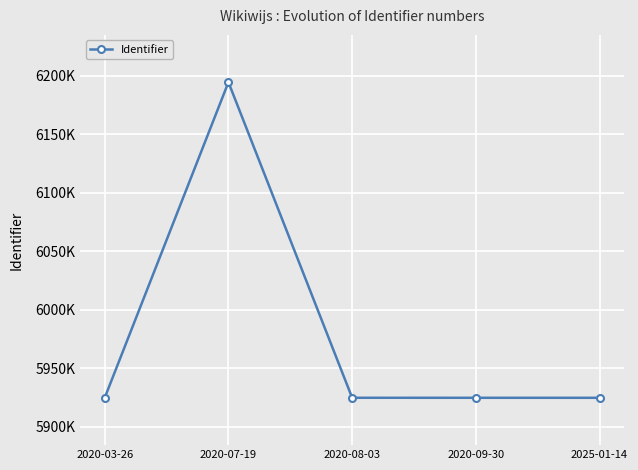

How many categories are shown in the chart?

5